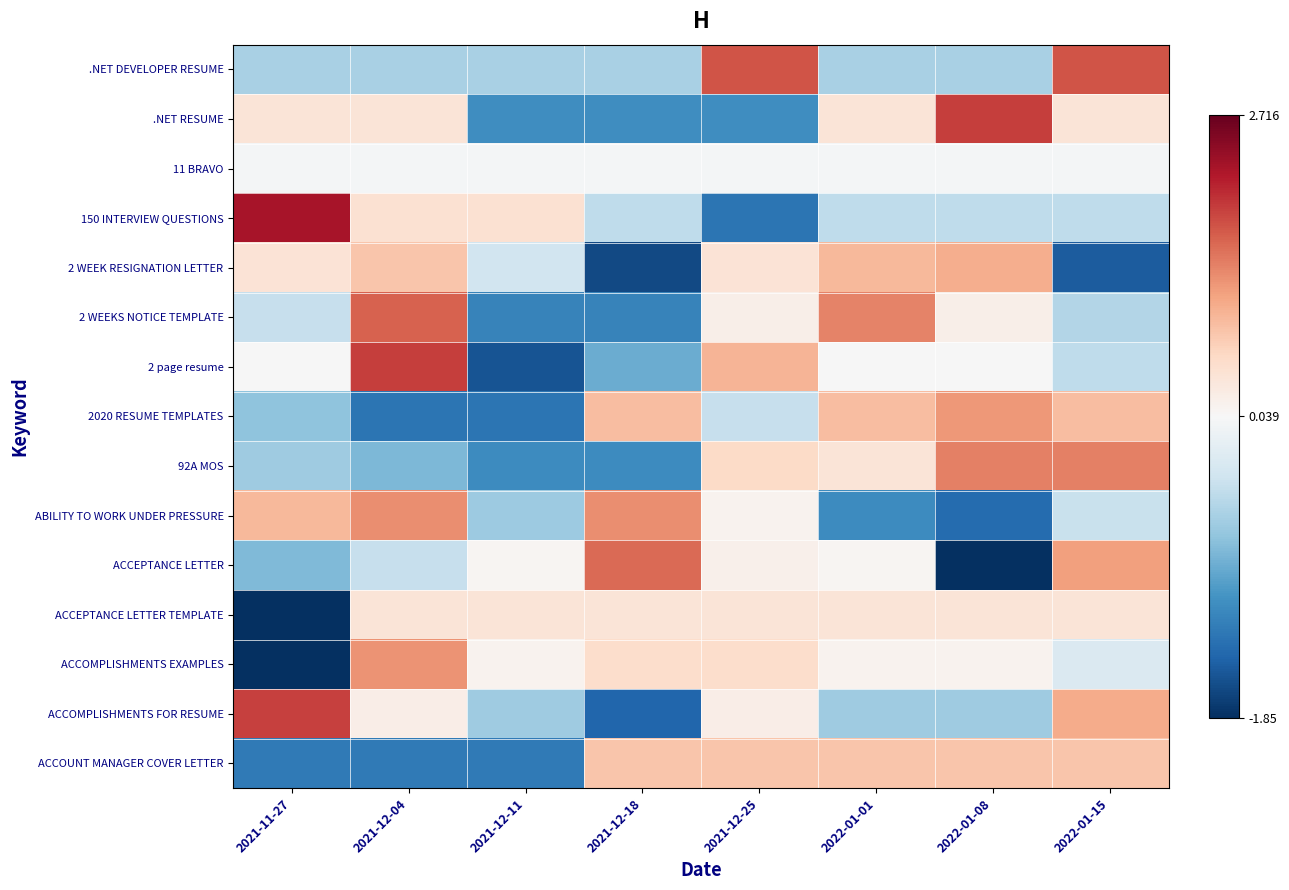

At how many categories does at least one series exceed 0?

8